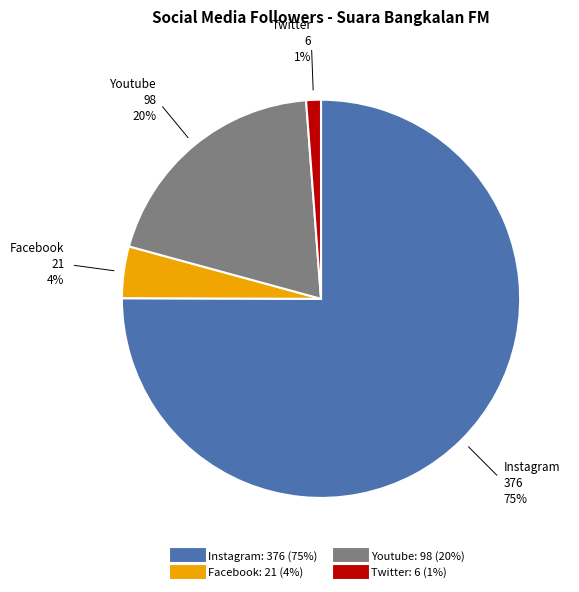

To the nearest percent, what is the average slice percentage?

25%